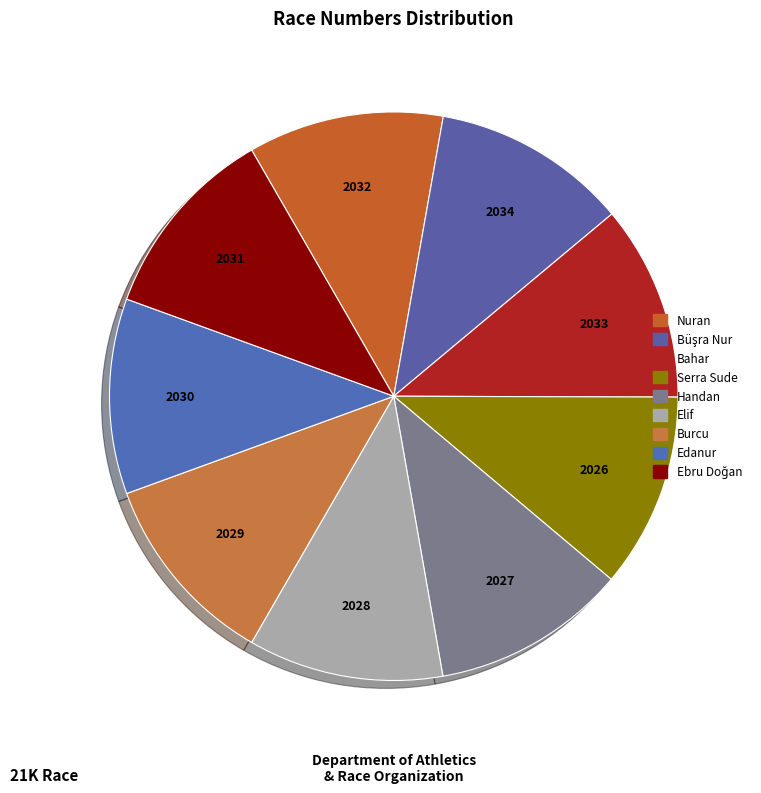

Count the number of slices in the pie.

9